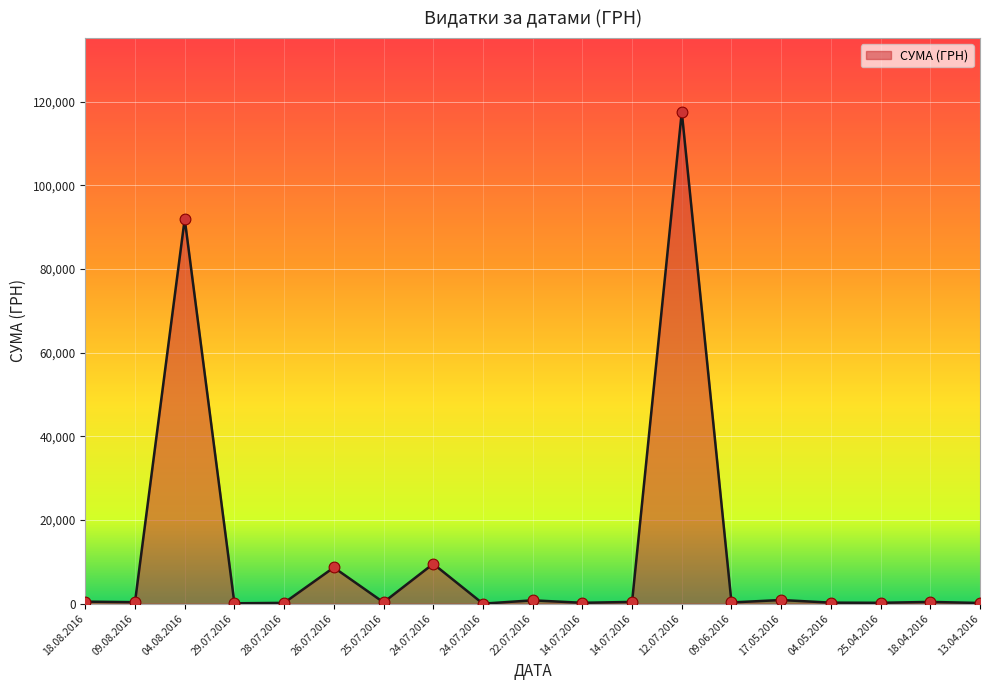

Between 13.04.2016 and 18.08.2016, which is larger?

18.08.2016